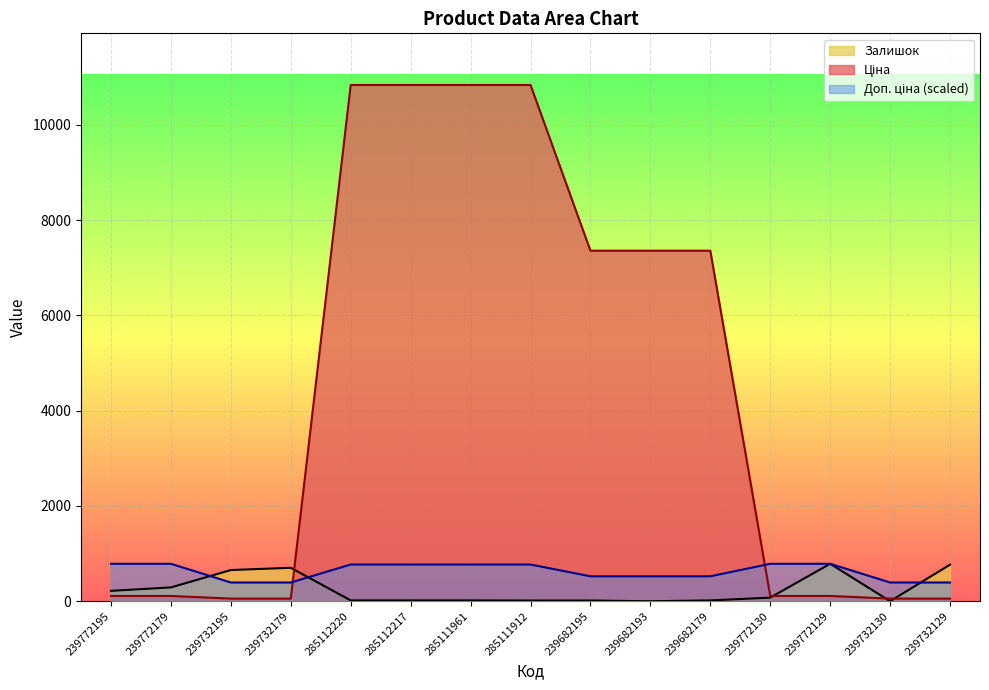

At which category does Залишок reach its first local valley?

239682193